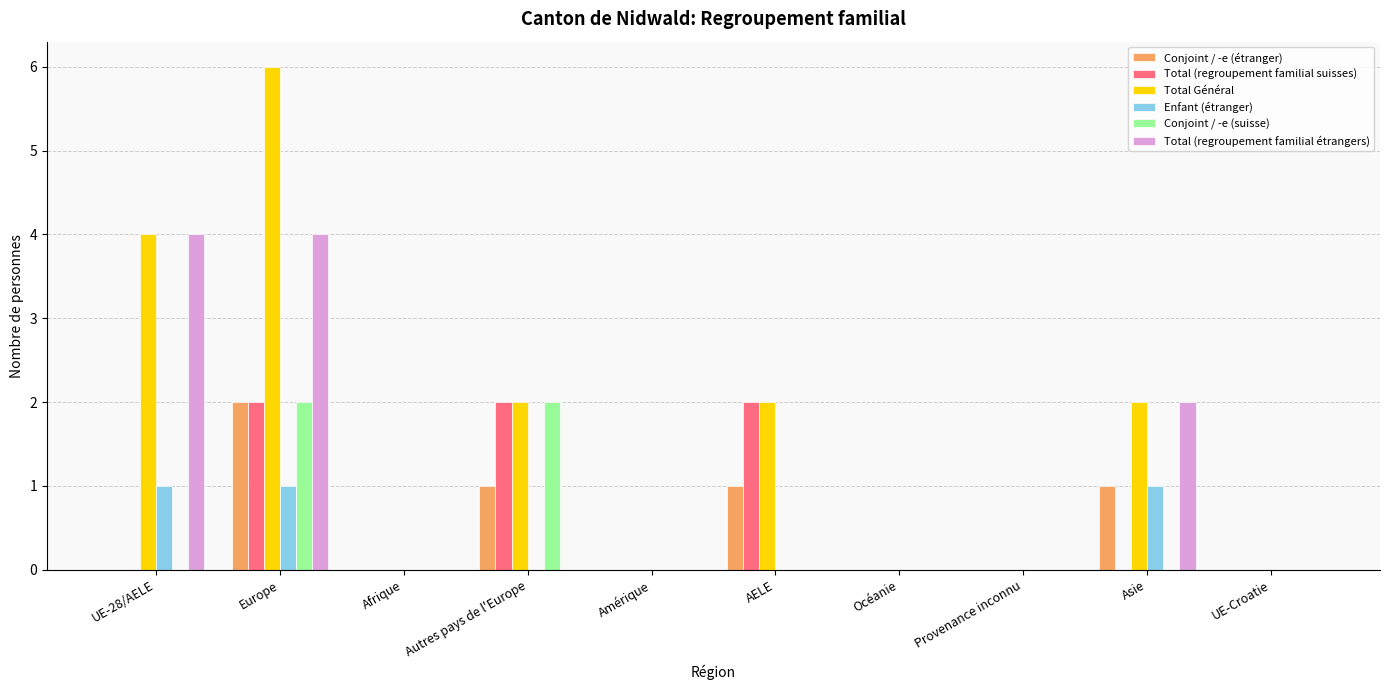

Which category has the highest value in the Total Général series?

Europe